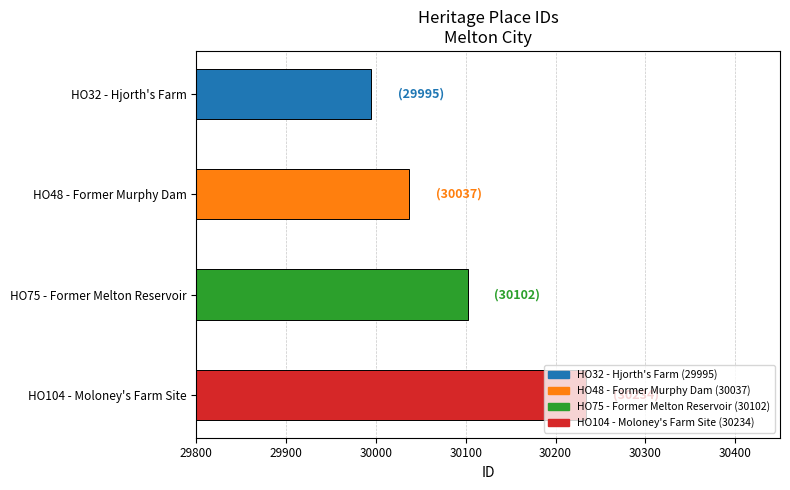

List the labels in order of value, smallest first.

HO32 - Hjorth's Farm, HO48 - Former Murphy Dam, HO75 - Former Melton Reservoir, HO104 - Moloney's Farm Site